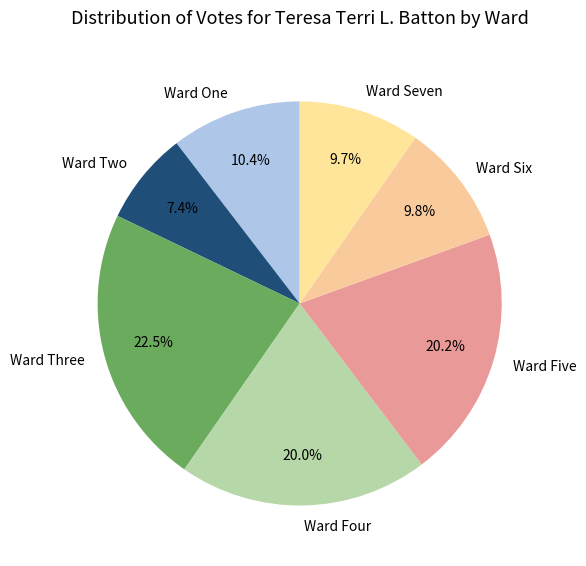

Is it true that Ward One is 21% of the pie?

False